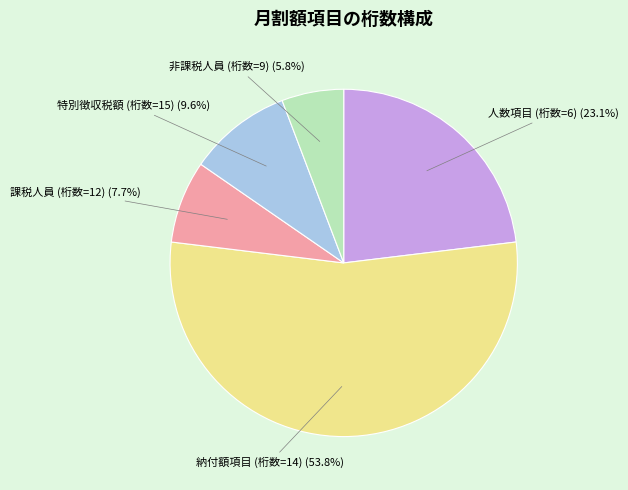

To the nearest percent, what is the difference between the largest and smallest slice percentages?

48%